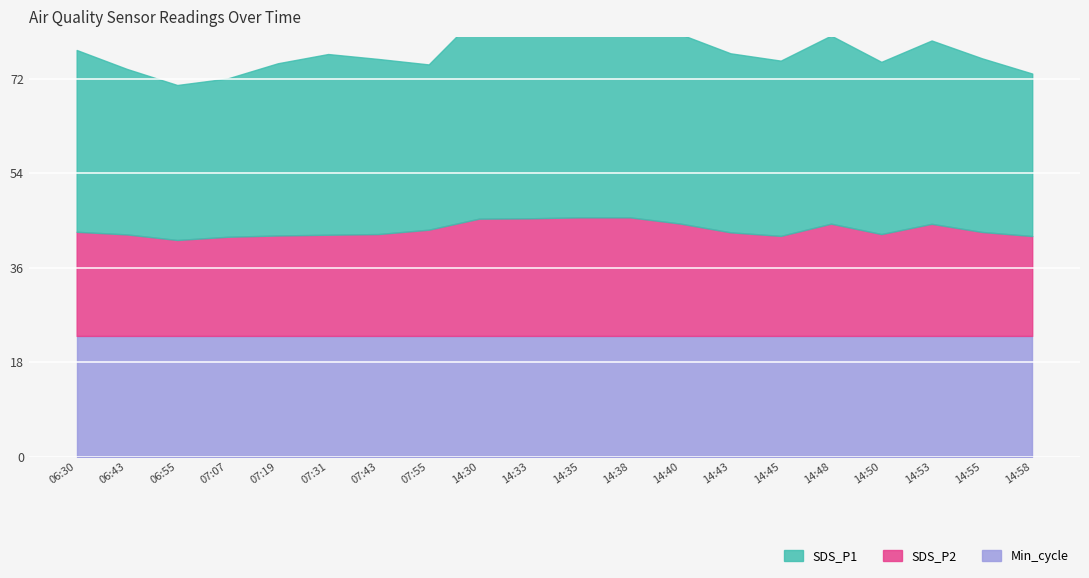

True or false: SDS_P2 and SDS_P1 cross at least once.

False